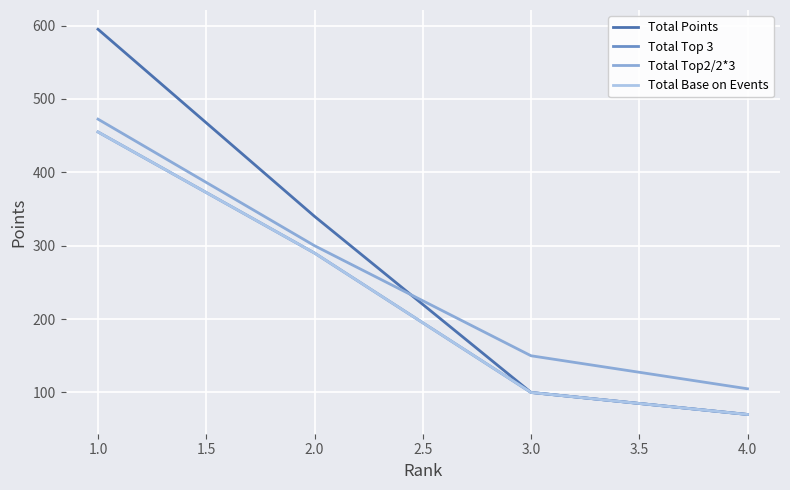

Does the chart have visible grid lines?

Yes